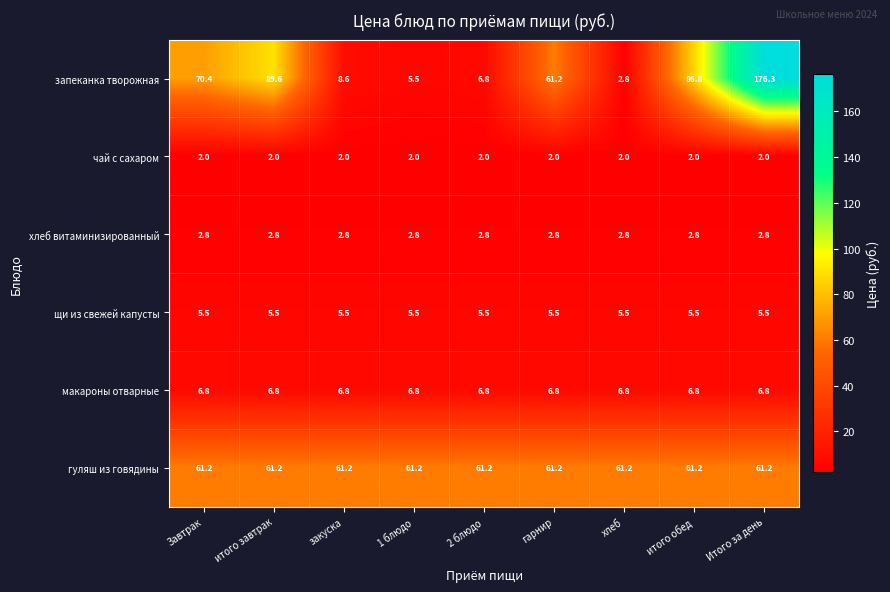

The value of гуляш из говядины at итого обед is 61.2. True or false?

True